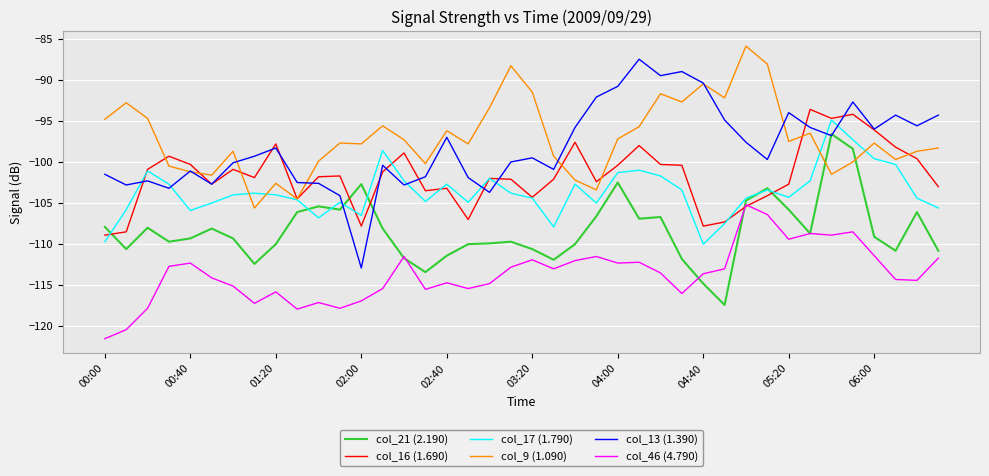

What is the smallest value displayed?

-121.5